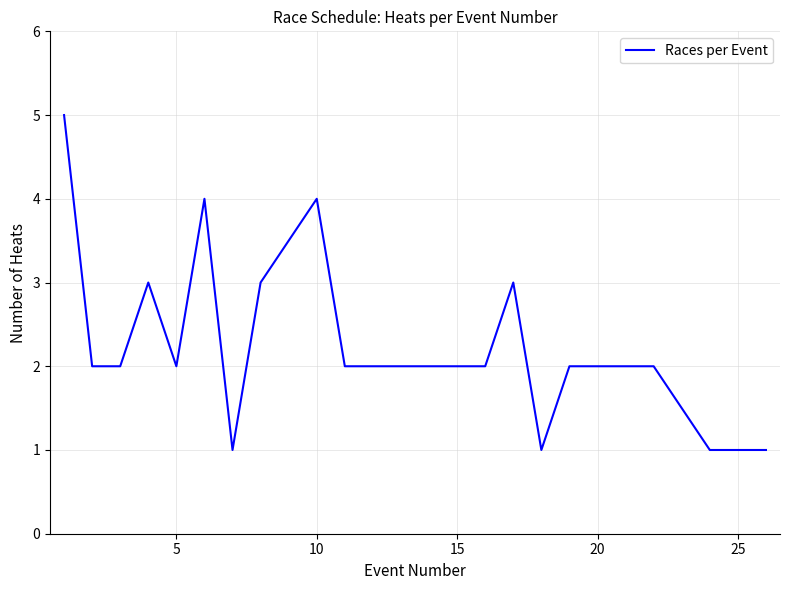

What is the difference between the maximum and second lowest values?

4